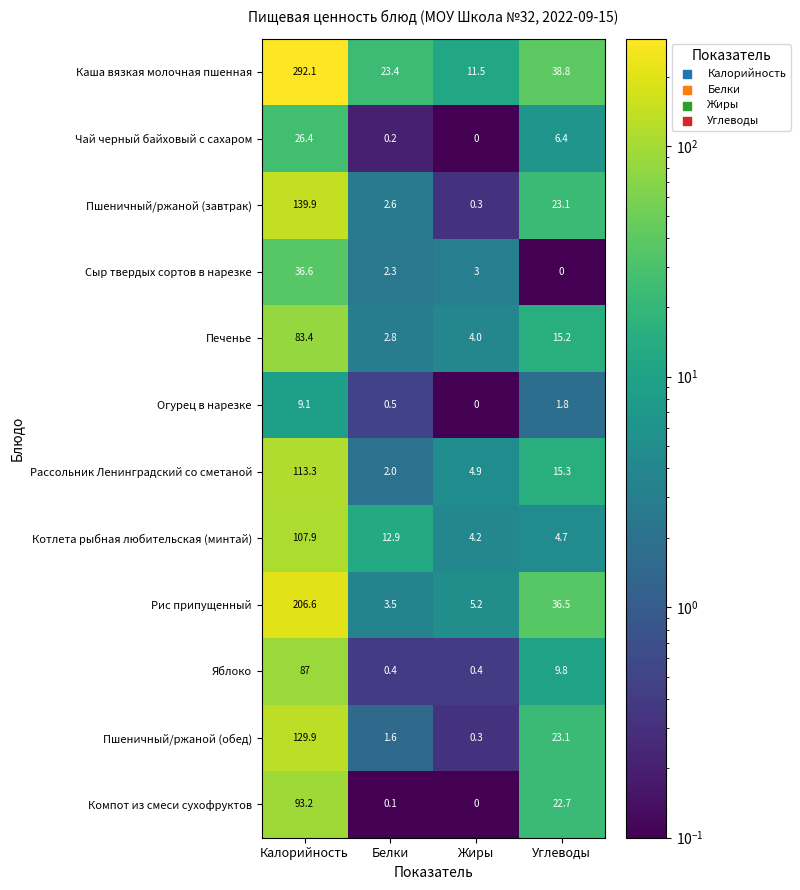

The value of Каша вязкая молочная пшенная at Белки is 40.5. True or false?

False